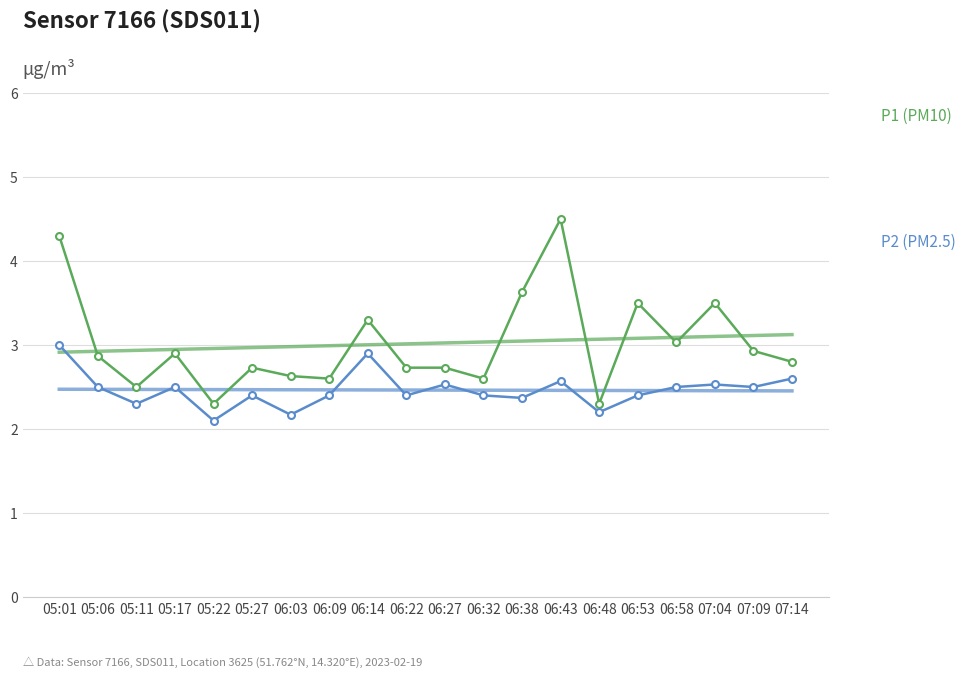

What is the difference between the second highest and minimum values in the P1 (PM10) series?

2.0